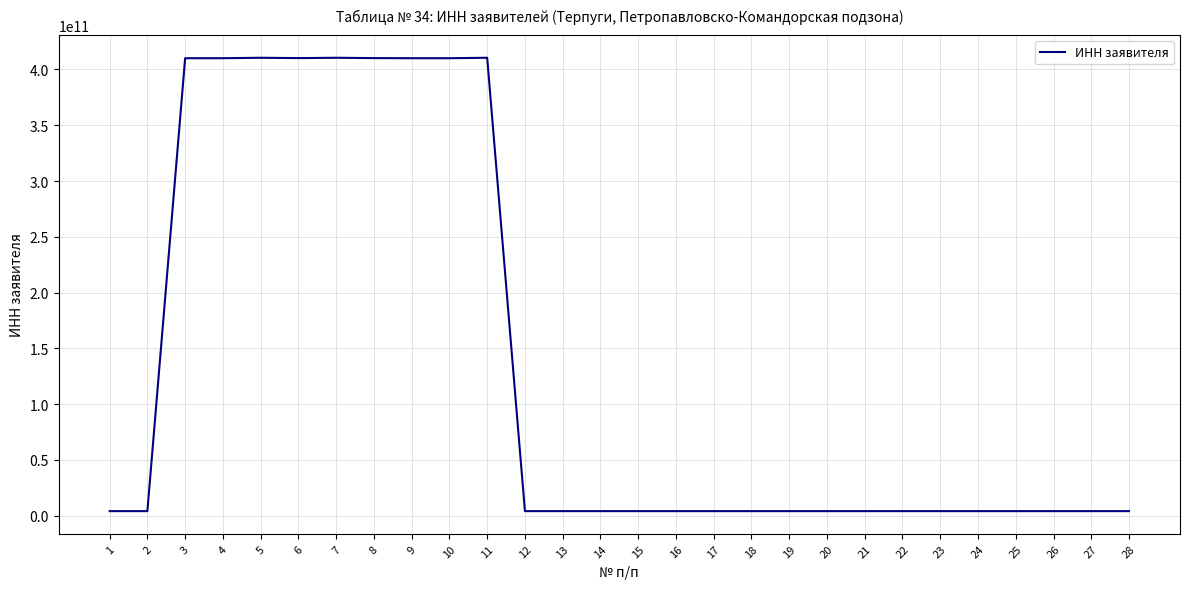

Is it true that the value at 5 is 410501453834?

True